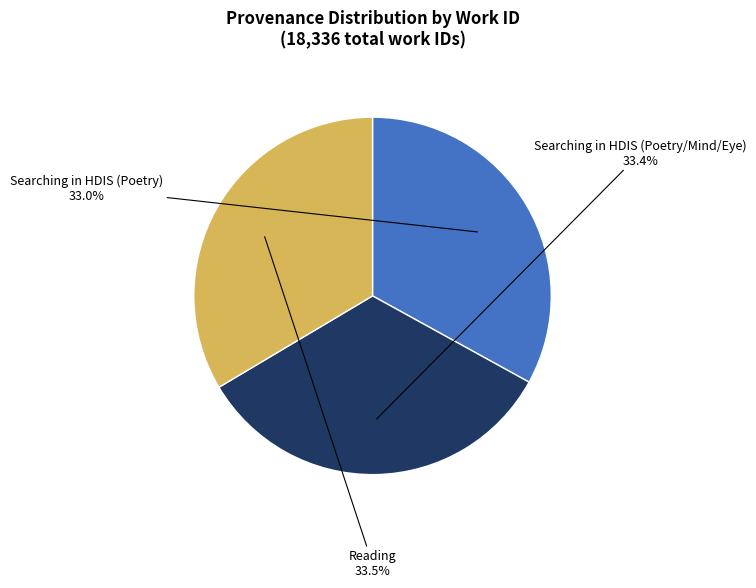

Approximately how many times larger is the value at Searching in HDIS (Poetry/Mind/Eye) compared to Searching in HDIS (Poetry)?

1.0